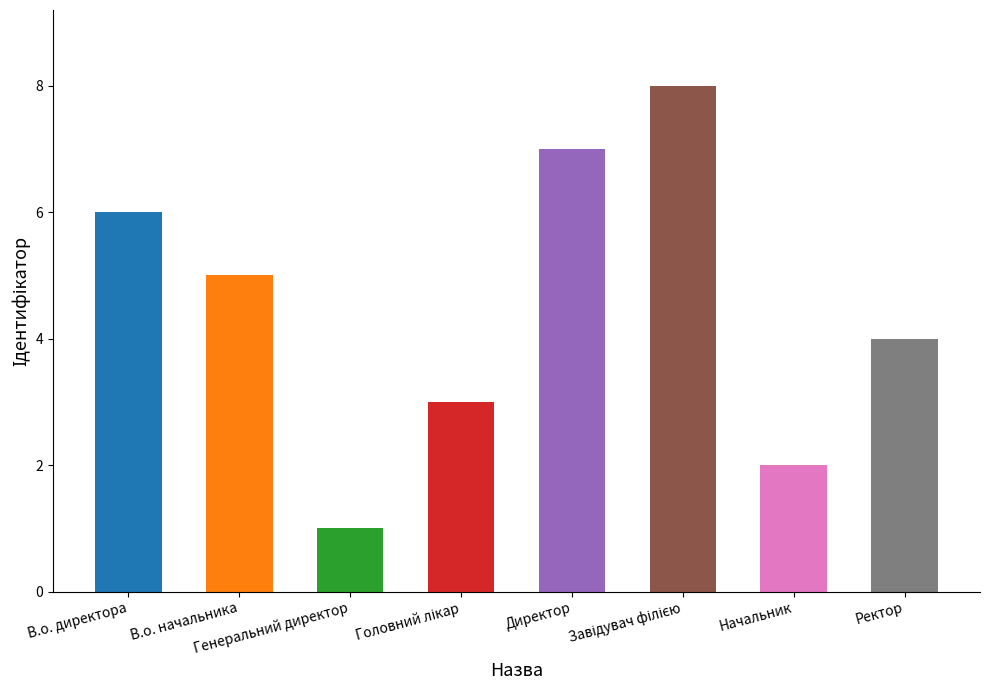

Are the bars horizontal?

No